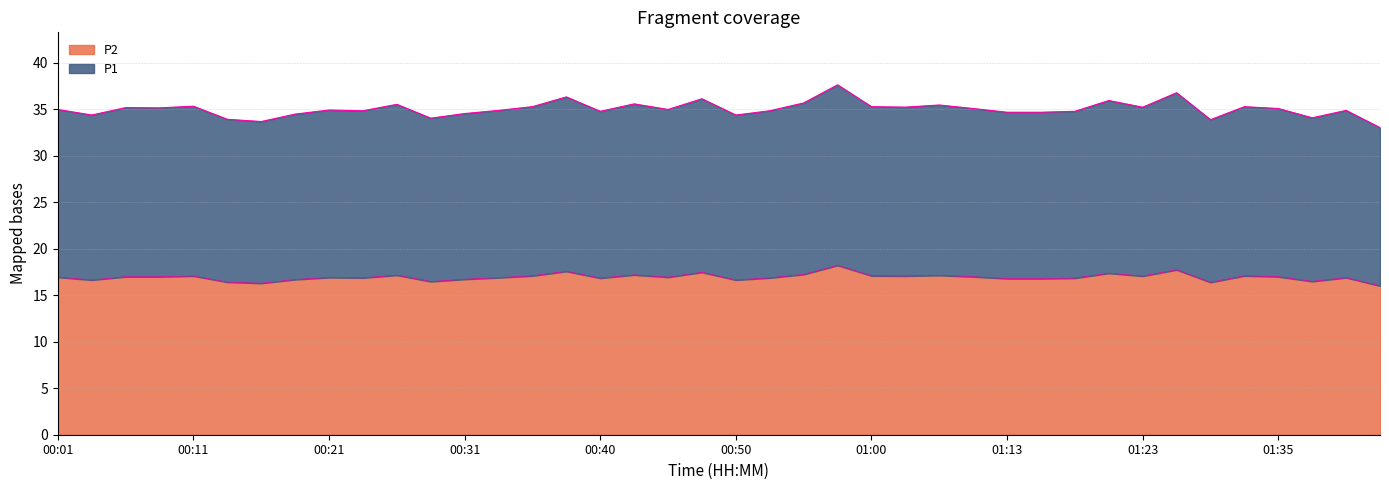

What are all the series names shown in the legend?

P2, P1